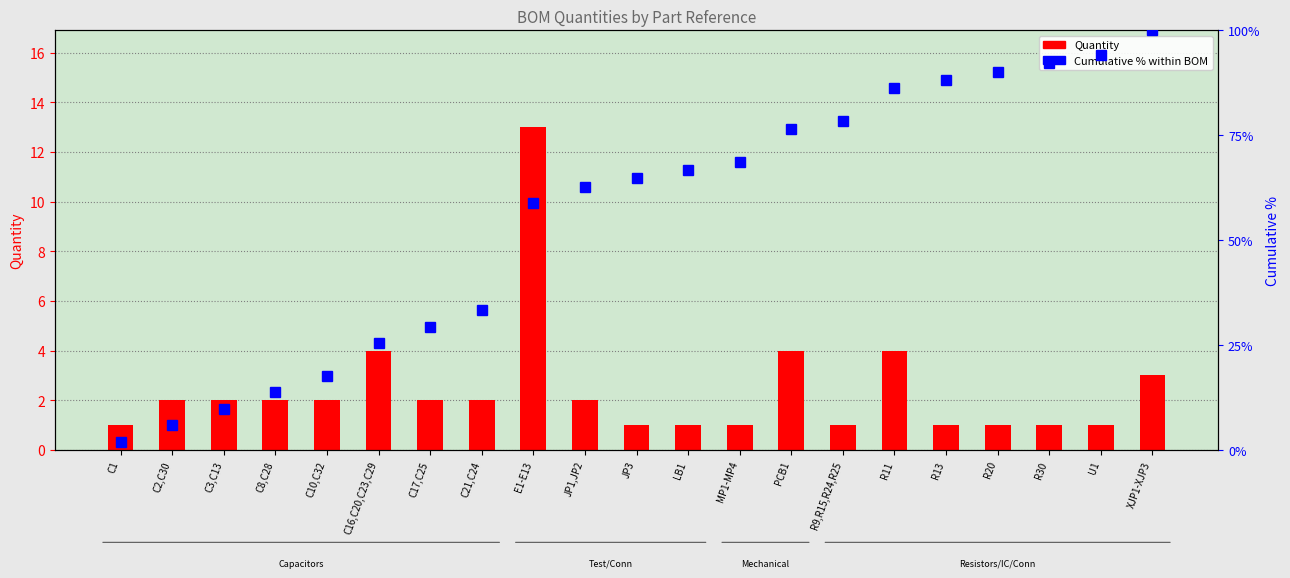

Which category has the lowest value in the Quantity series?

C1